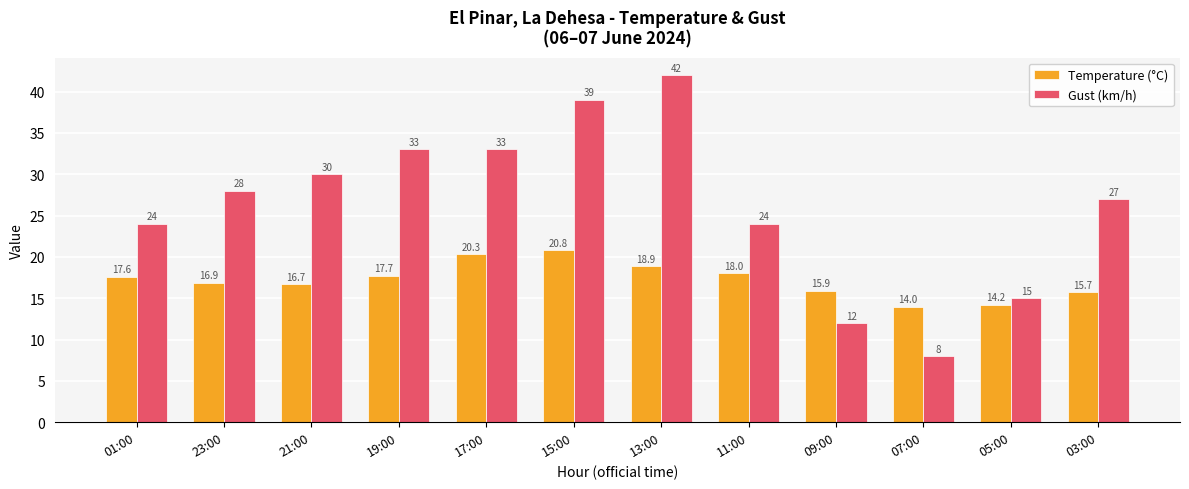

Reading right to left, list all the values displayed in this chart.

Temperature (°C): 03:00=15.7	05:00=14.2	07:00=14.0	09:00=15.9	11:00=18.0	13:00=18.9	15:00=20.8	17:00=20.3	19:00=17.7	21:00=16.7	23:00=16.9	01:00=17.6
Gust (km/h): 03:00=27.0	05:00=15.0	07:00=8.0	09:00=12.0	11:00=24.0	13:00=42.0	15:00=39.0	17:00=33.0	19:00=33.0	21:00=30.0	23:00=28.0	01:00=24.0